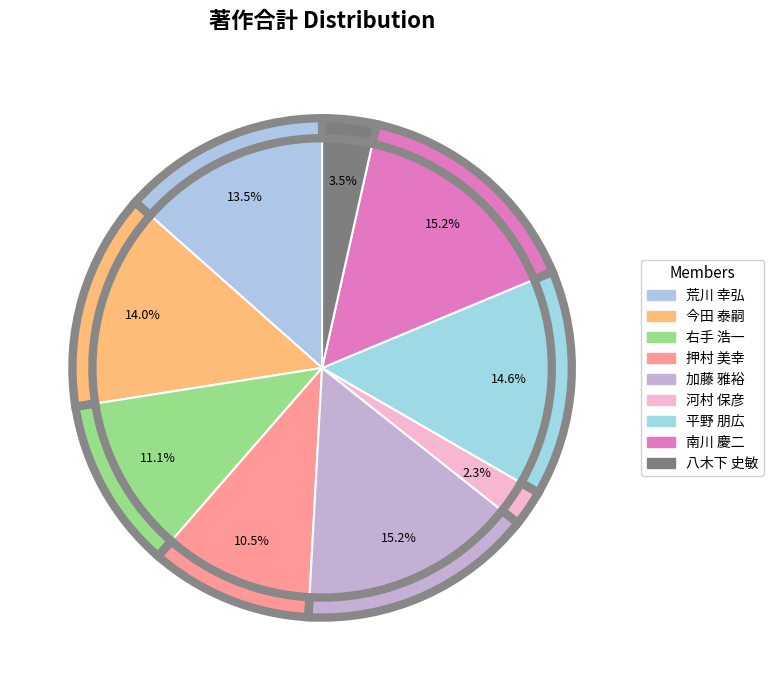

What percentage is the 右手 浩一 slice, to the nearest percent?

11%